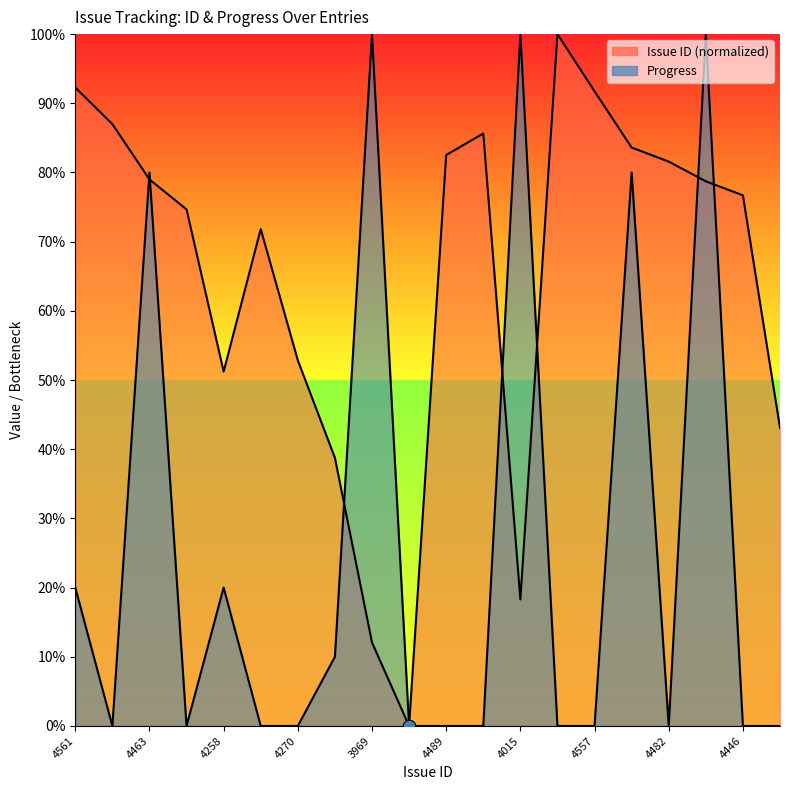

Which series has the widest spread of Y values?

Issue ID